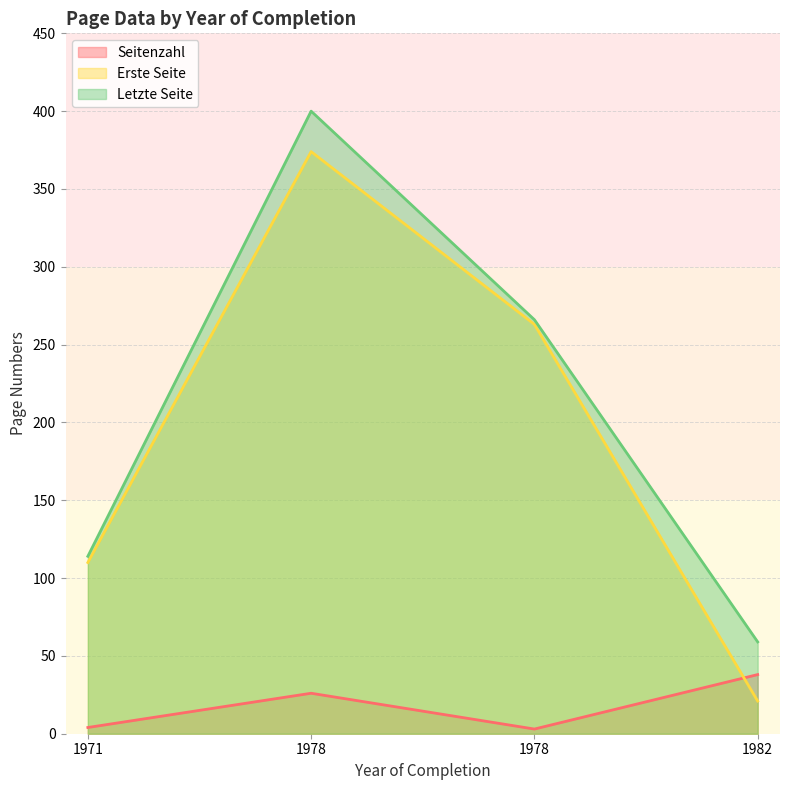

True or false: Erste Seite and Seitenzahl cross at least once.

True